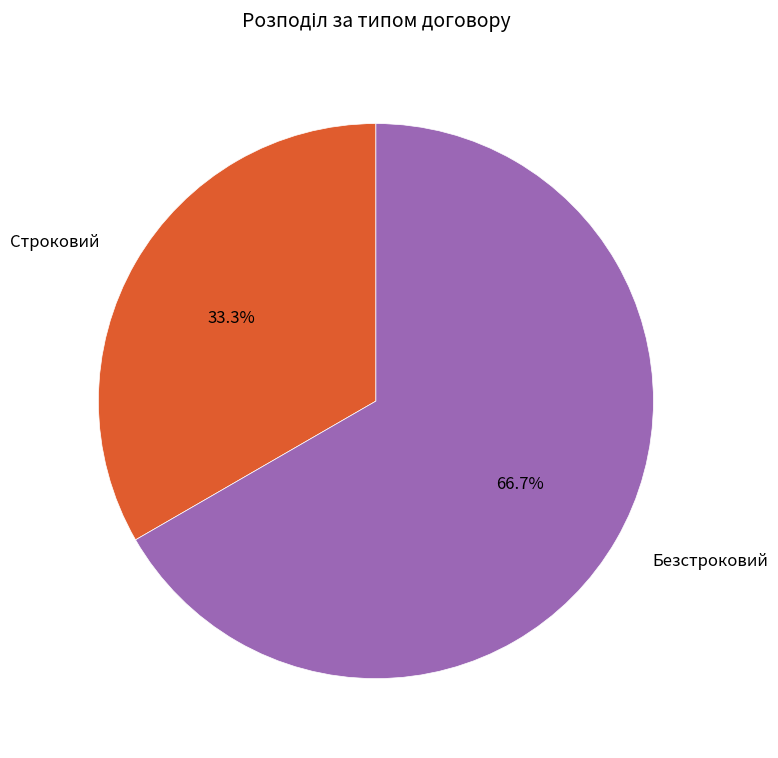

Is Строковий the majority of the pie?

No